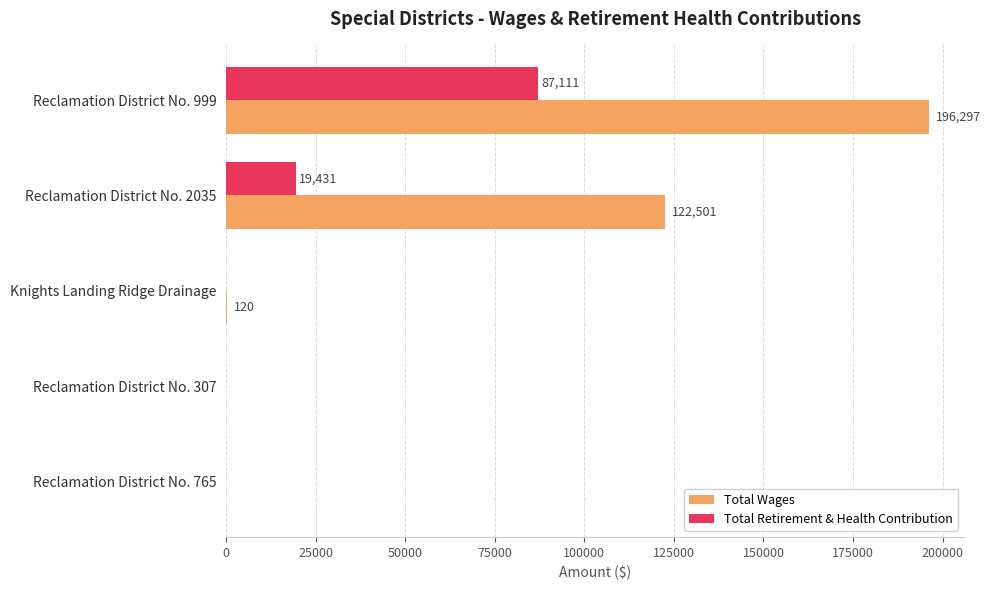

At which label is Total Wages closest to 98148?

Reclamation District No. 2035